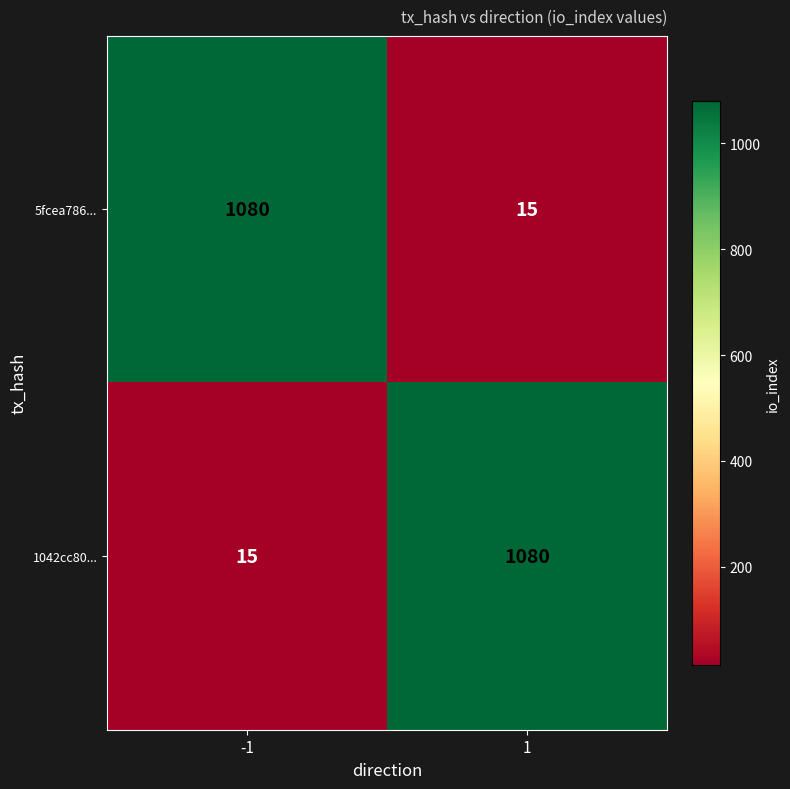

At how many categories does at least one series exceed 81?

2